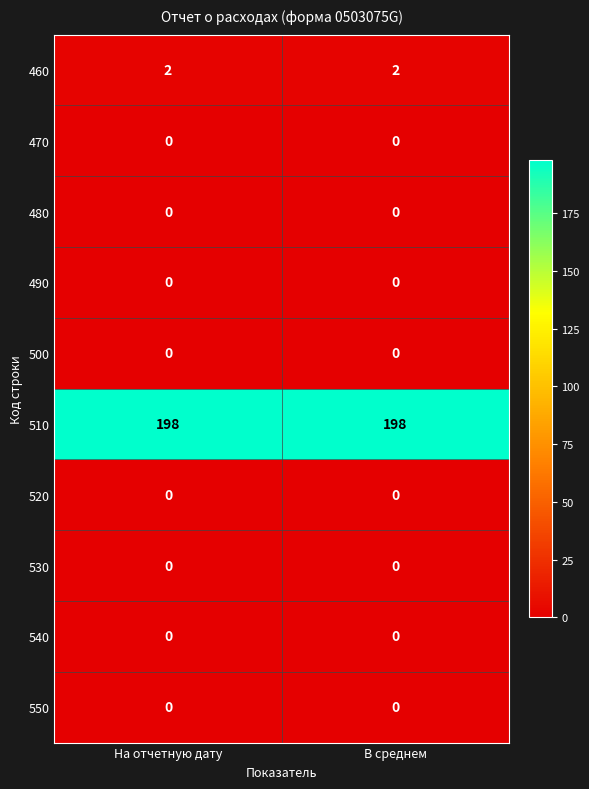

Reading right to left, list all the values displayed in this chart.

460: В среднем=2	На отчетную дату=2
470: В среднем=0	На отчетную дату=0
480: В среднем=0	На отчетную дату=0
490: В среднем=0	На отчетную дату=0
500: В среднем=0	На отчетную дату=0
510: В среднем=198	На отчетную дату=198
520: В среднем=0	На отчетную дату=0
530: В среднем=0	На отчетную дату=0
540: В среднем=0	На отчетную дату=0
550: В среднем=0	На отчетную дату=0